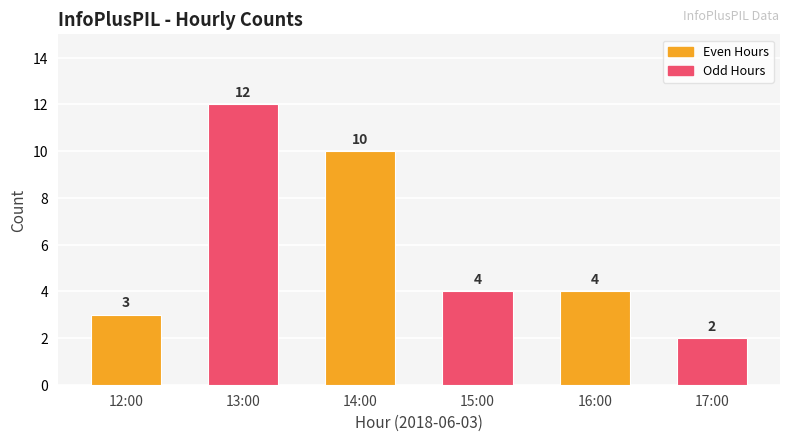

Where does the data first go above 4?

13:00